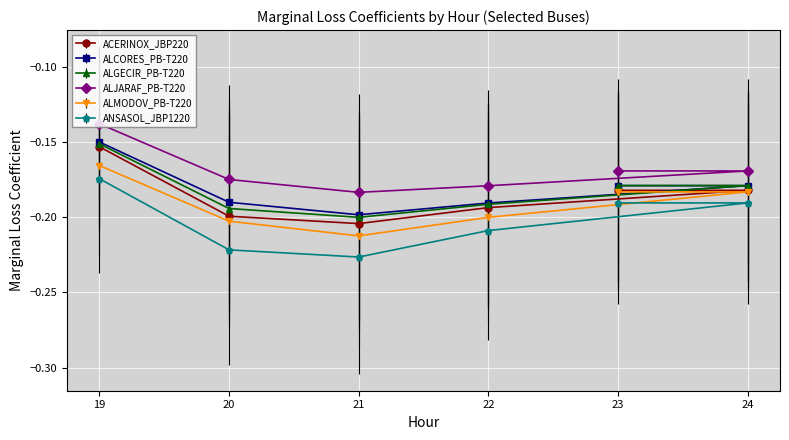

True or false: ALMODOV_PB-T220 and ALGECIR_PB-T220 cross at least once.

False